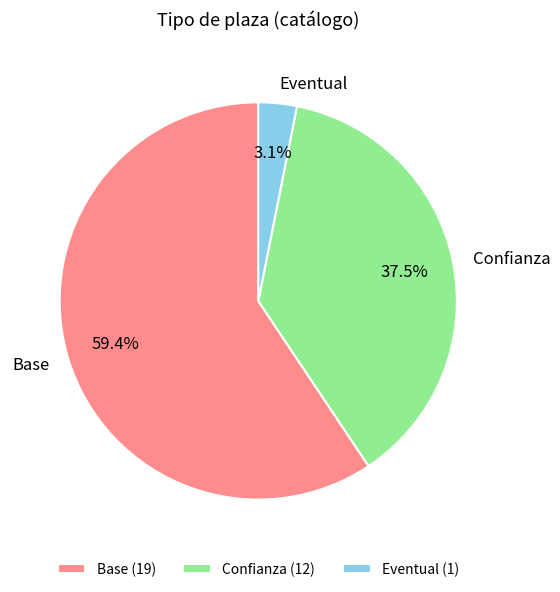

How many slices are in this pie chart?

3